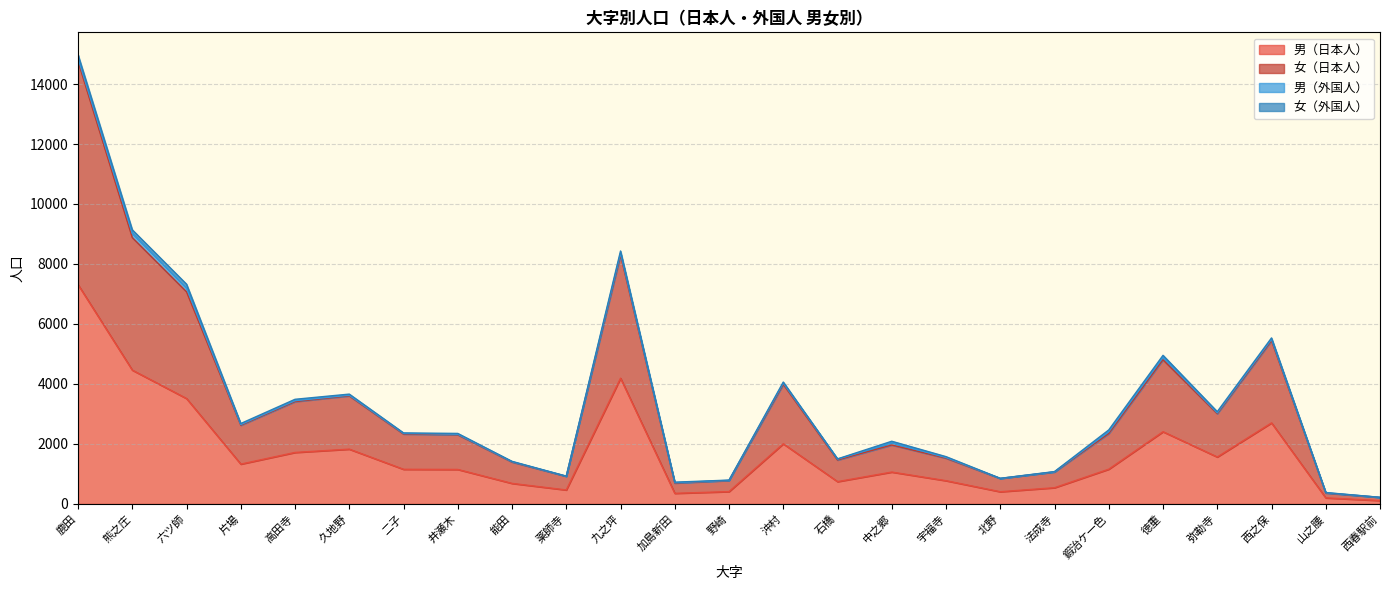

Which series has the widest spread of values?

女（日本人）